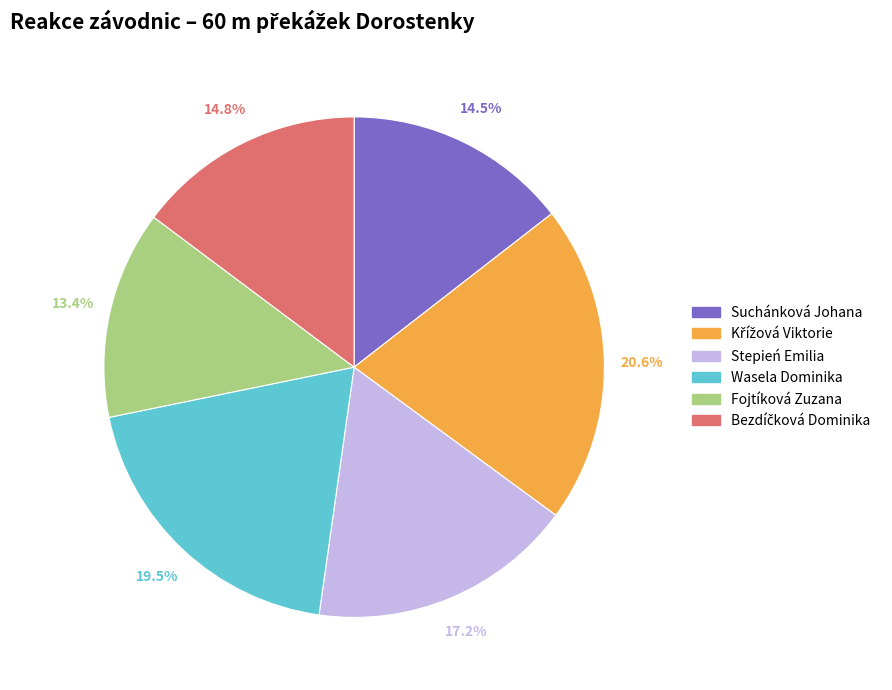

Is there any slice that represents more than half of the pie?

No